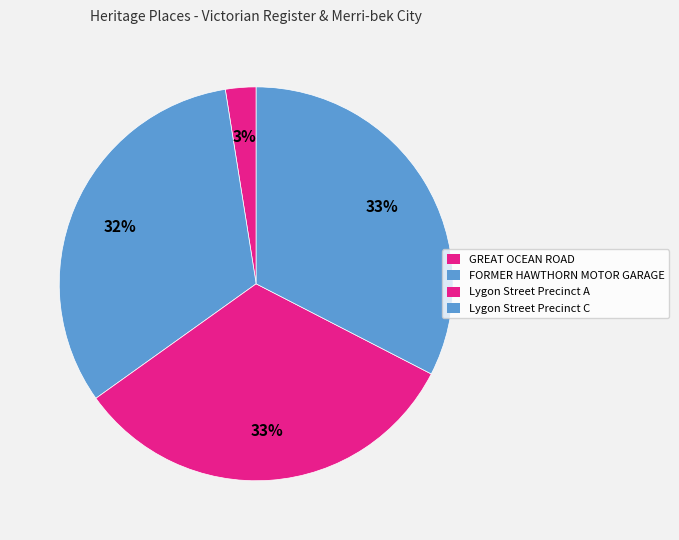

To the nearest percent, what portion does GREAT OCEAN ROAD represent?

3%